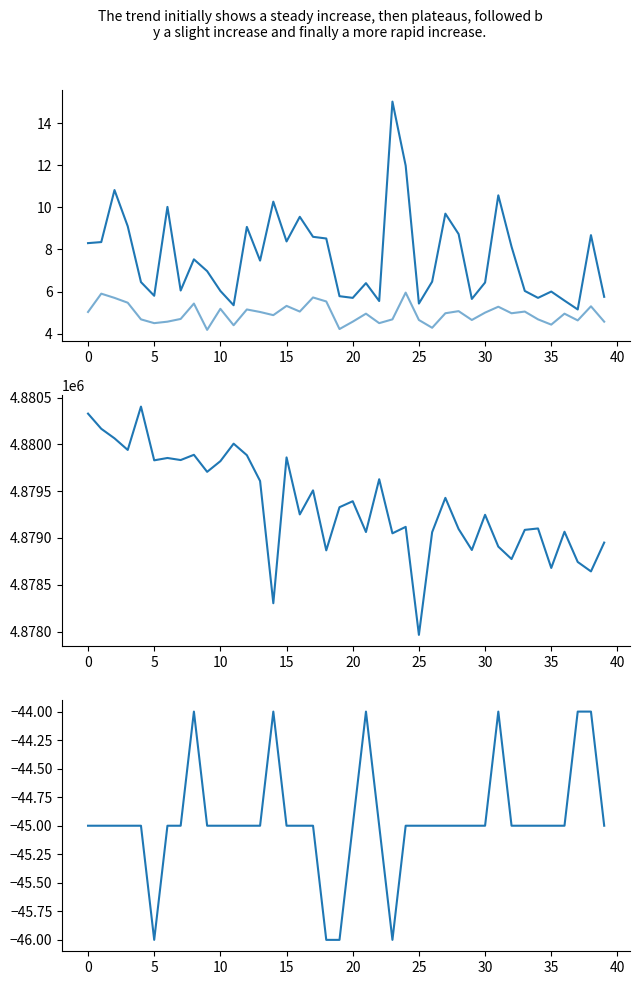

Which series has the widest spread of values?

Samples